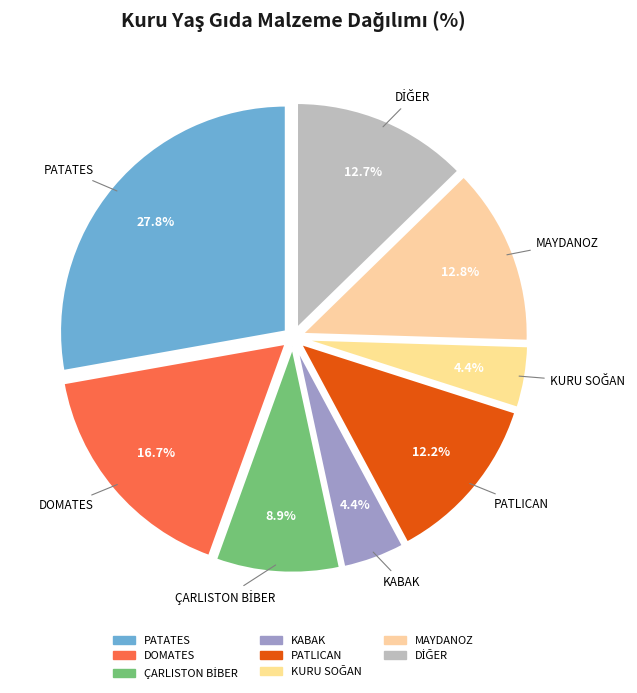

To the nearest percent, what is the difference between the largest and smallest slice percentages?

23%